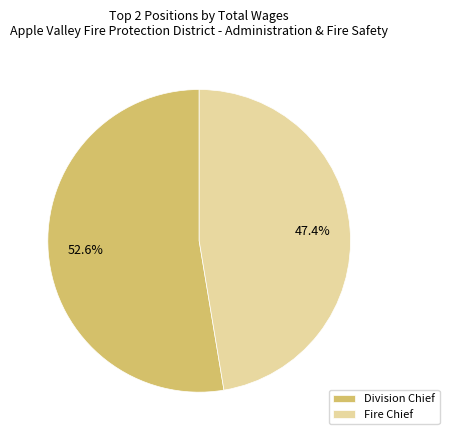

To the nearest percent, what percentage of the pie is Fire Chief?

47%